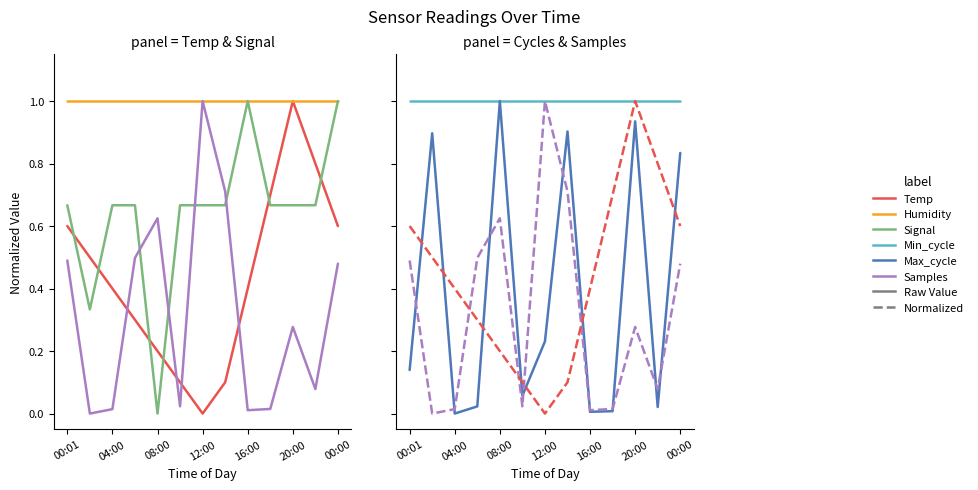

How many series are shown in this chart?

6